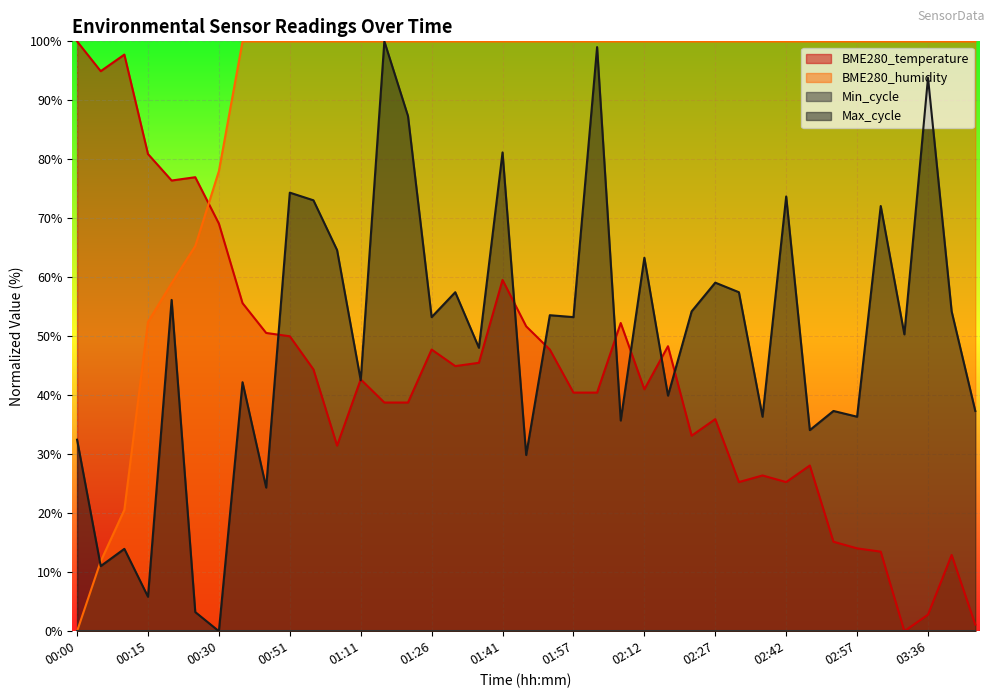

Where do BME280_temperature and Max_cycle first cross each other?

00:45 and 00:51